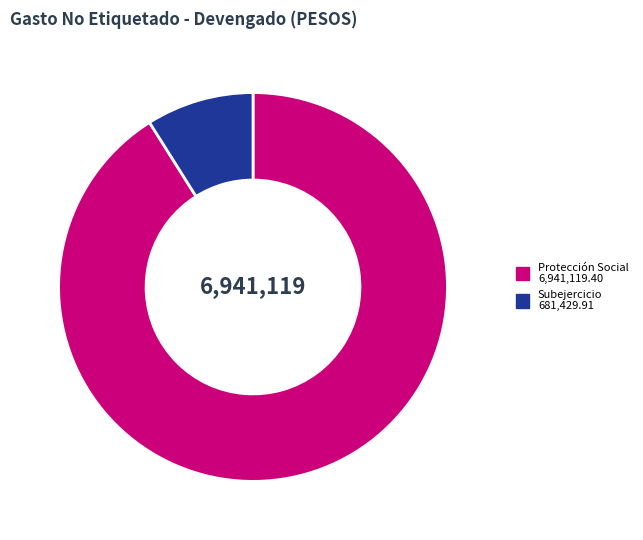

Is there a majority slice in this chart?

Yes